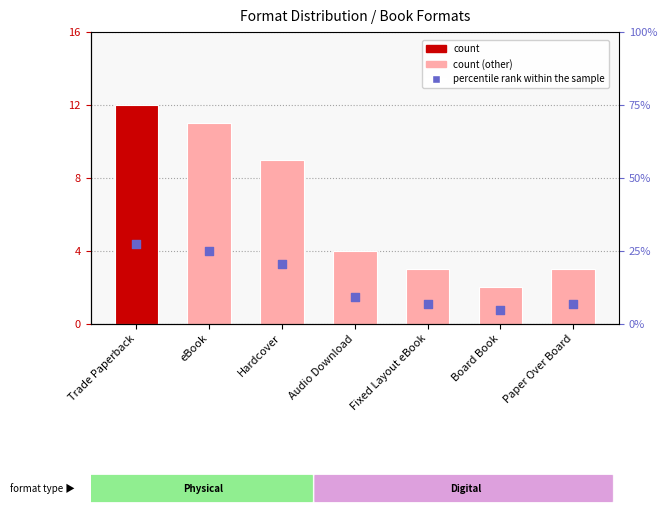

Which series contains the lowest Y value?

count